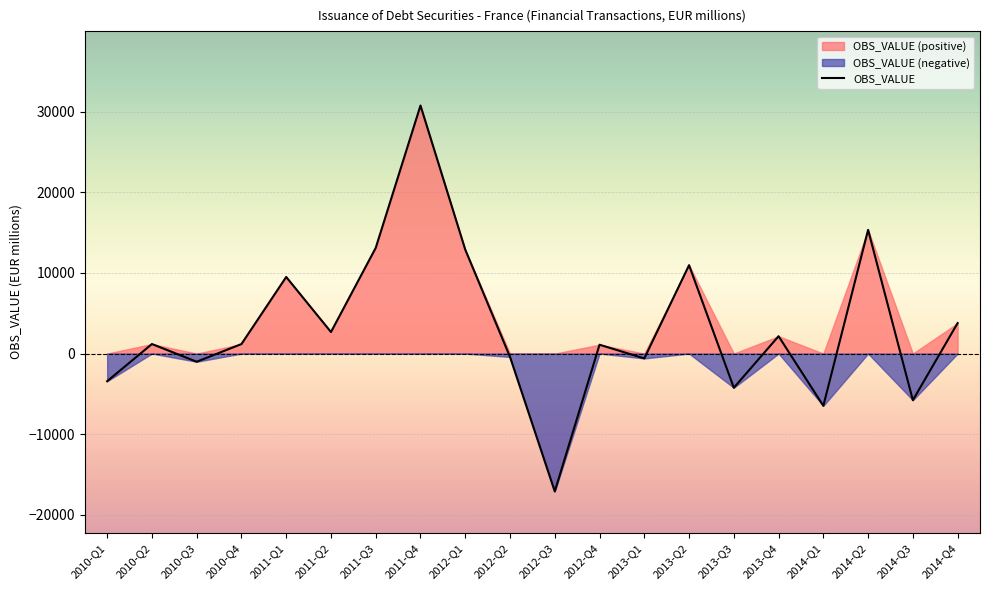

The value of OBS_VALUE at 2012-Q1 is 12891. True or false?

True